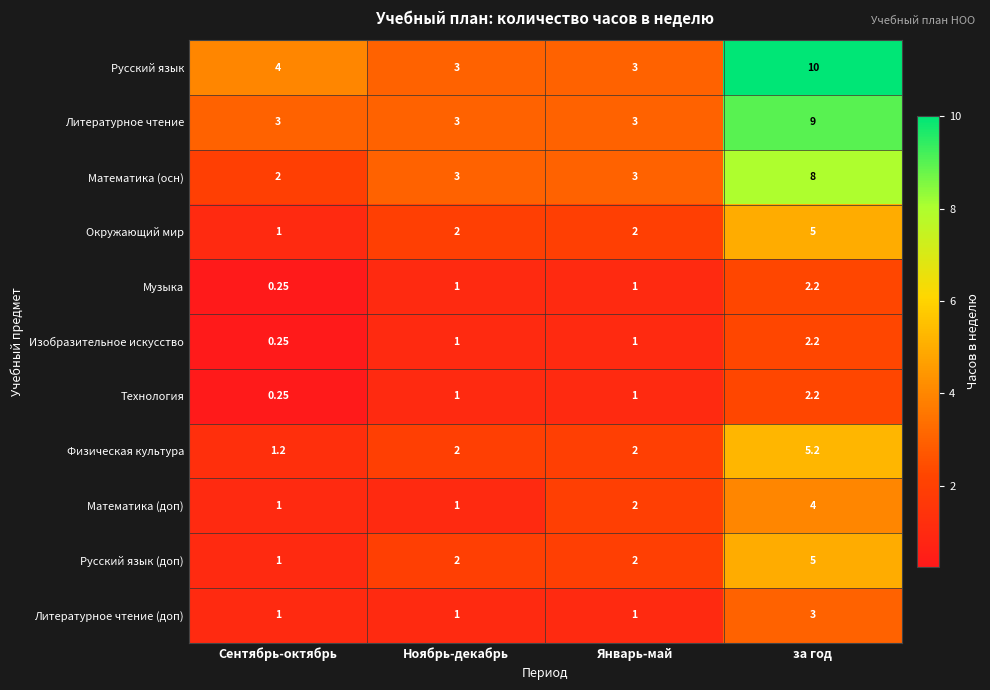

Which series has the widest spread of values?

Русский язык